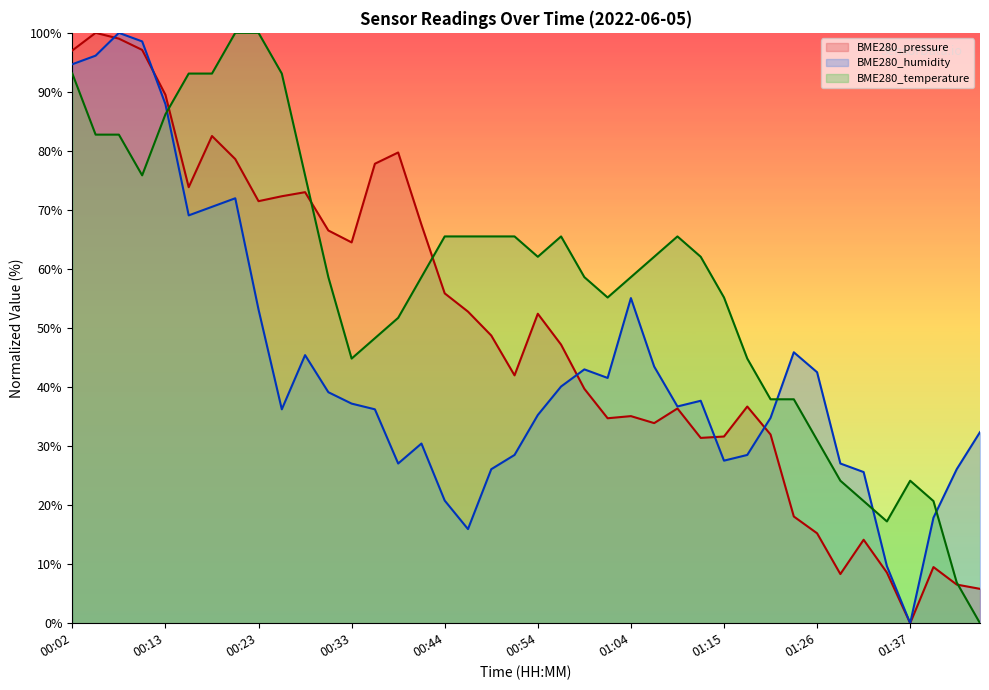

What is the label of the 36th point from the right?

00:13